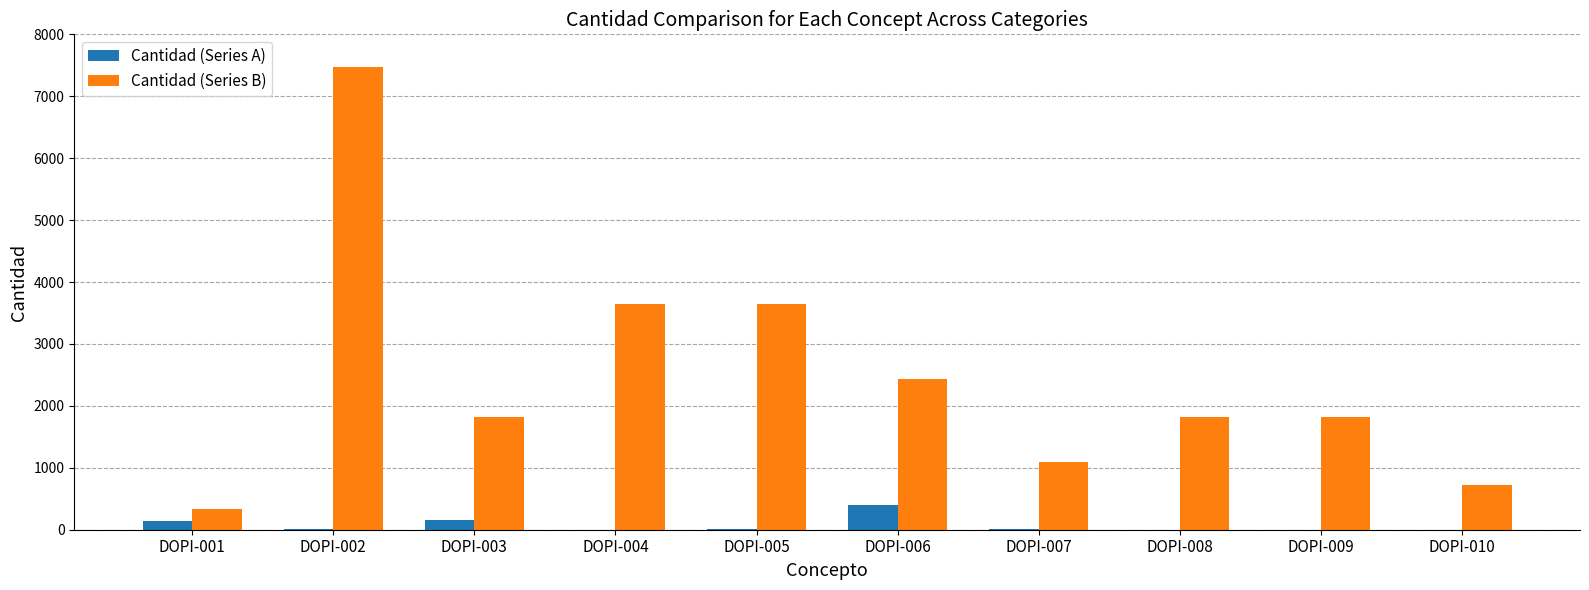

How many groups of bars are there?

10